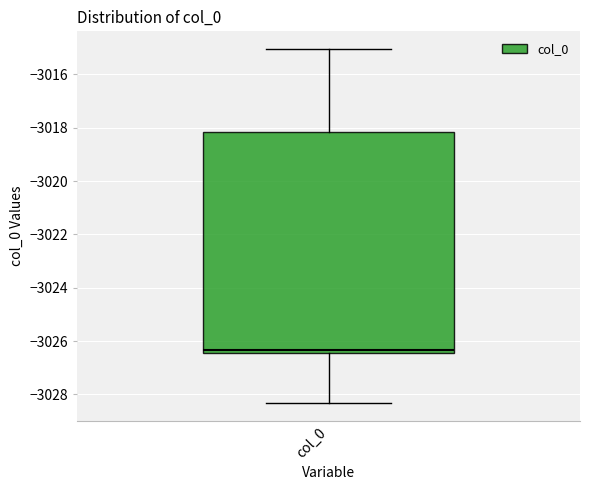

Read this box plot against the y-axis: the position of the median line, the range covered by the box, and the ends of both whiskers. The values are not printed on the chart, so give them approximately, as read against the axis.

median -3026.4 (just above the box's lower edge), box -3026.4 to -3018.2, whiskers -3028.4 to -3015.0